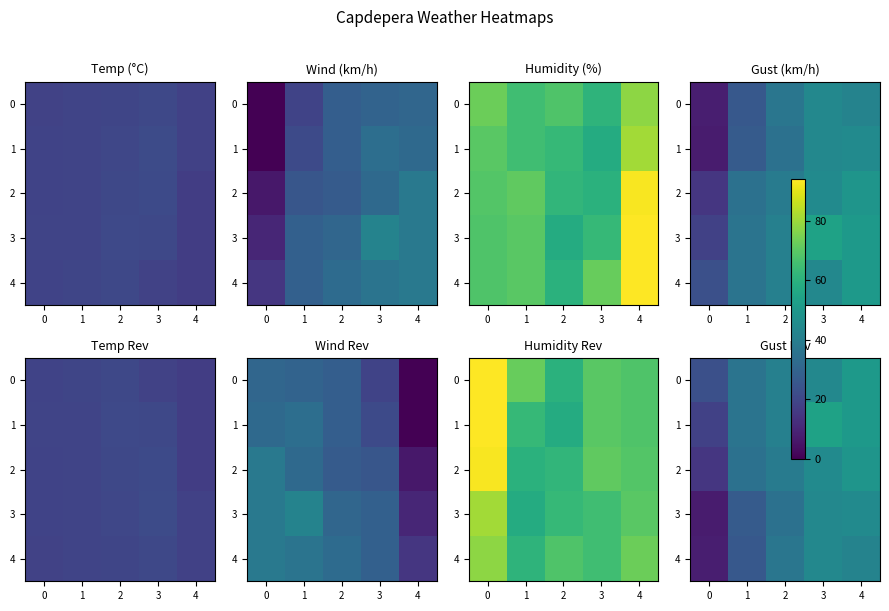

How many 0 values are between 36 and 44?

3